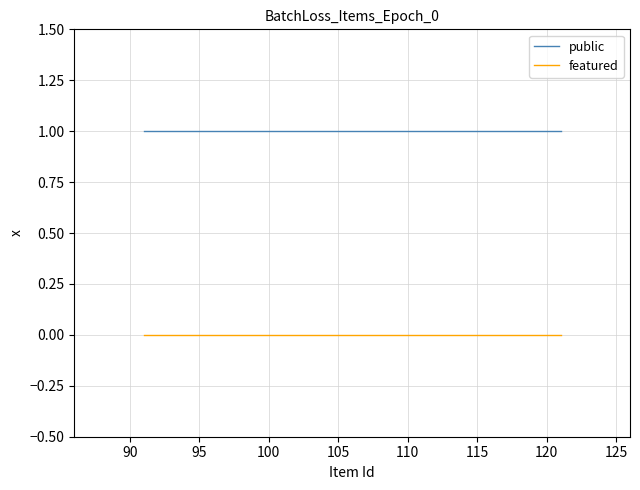

Which series has the largest total across all categories?

public